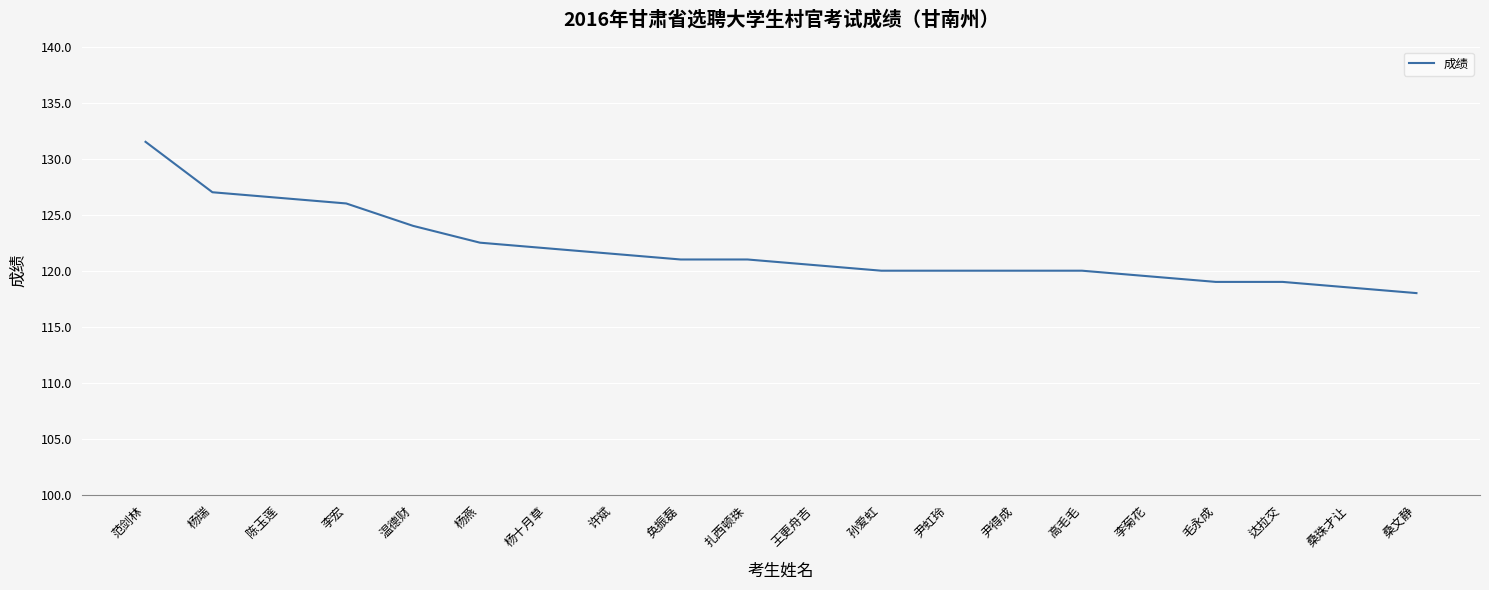

Reading right to left, extract all data points from this chart.

118.0	118.5	119.0	119.0	119.5	120.0	120.0	120.0	120.0	120.5	121.0	121.0	121.5	122.0	122.5	124.0	126.0	126.5	127.0	131.5